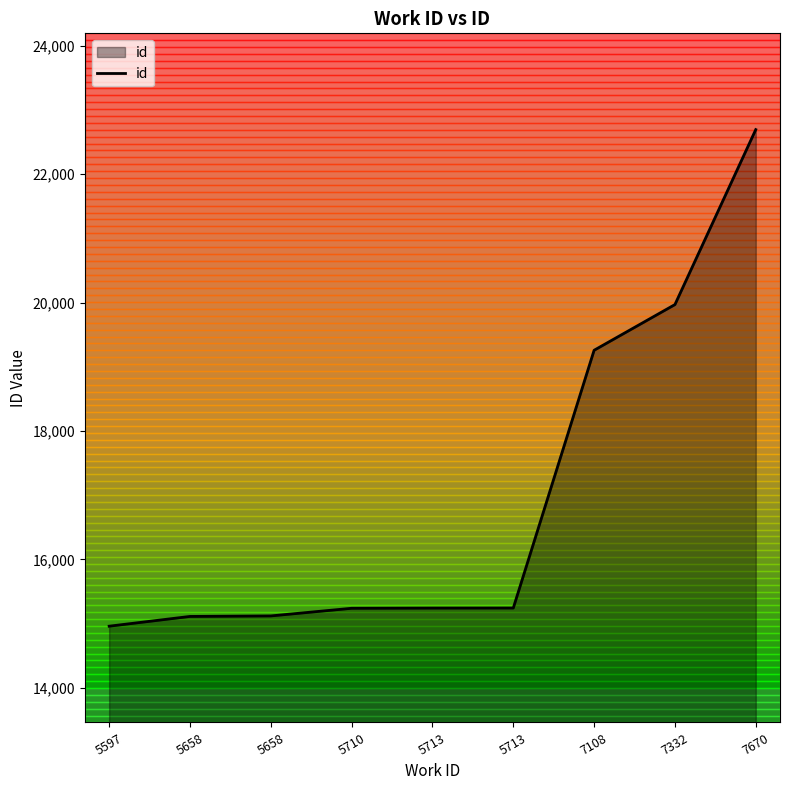

What is the difference between the values at 7108 and 5597?

4299